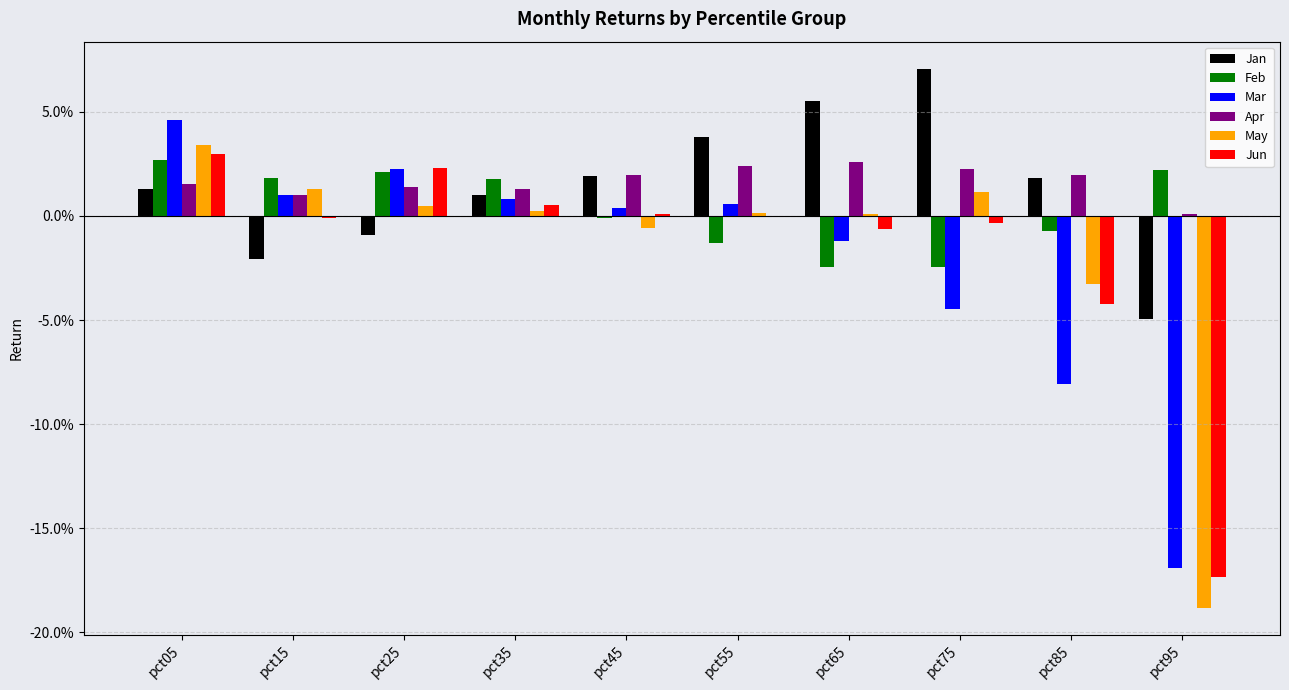

Reading left to right, what are all the values shown in this chart?

Jan: pct05=0.0	pct15=-0.0	pct25=-0.0	pct35=0.0	pct45=0.0	pct55=0.0	pct65=0.1	pct75=0.1	pct85=0.0	pct95=-0.0
Feb: pct05=0.0	pct15=0.0	pct25=0.0	pct35=0.0	pct45=-0.0	pct55=-0.0	pct65=-0.0	pct75=-0.0	pct85=-0.0	pct95=0.0
Mar: pct05=0.0	pct15=0.0	pct25=0.0	pct35=0.0	pct45=0.0	pct55=0.0	pct65=-0.0	pct75=-0.0	pct85=-0.1	pct95=-0.2
Apr: pct05=0.0	pct15=0.0	pct25=0.0	pct35=0.0	pct45=0.0	pct55=0.0	pct65=0.0	pct75=0.0	pct85=0.0	pct95=0.0
May: pct05=0.0	pct15=0.0	pct25=0.0	pct35=0.0	pct45=-0.0	pct55=0.0	pct65=0.0	pct75=0.0	pct85=-0.0	pct95=-0.2
Jun: pct05=0.0	pct15=-0.0	pct25=0.0	pct35=0.0	pct45=0.0	pct55=-0.0	pct65=-0.0	pct75=-0.0	pct85=-0.0	pct95=-0.2